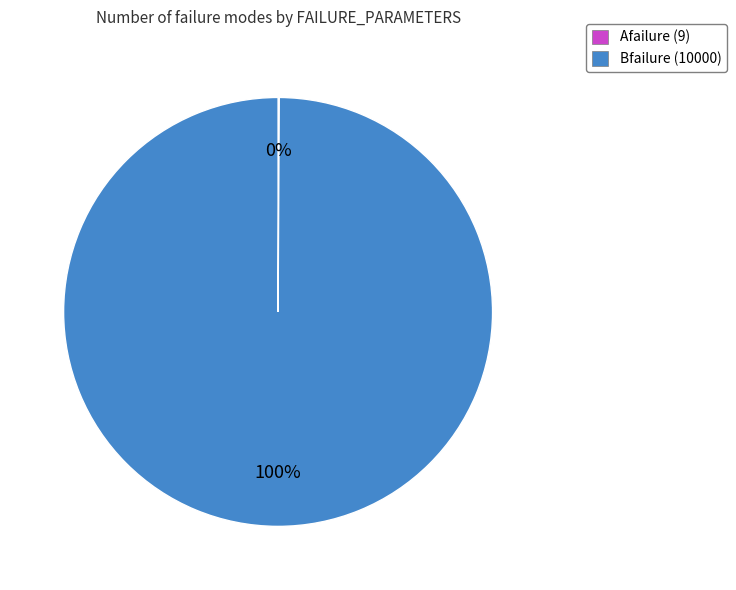

Does any single category account for the majority?

Yes